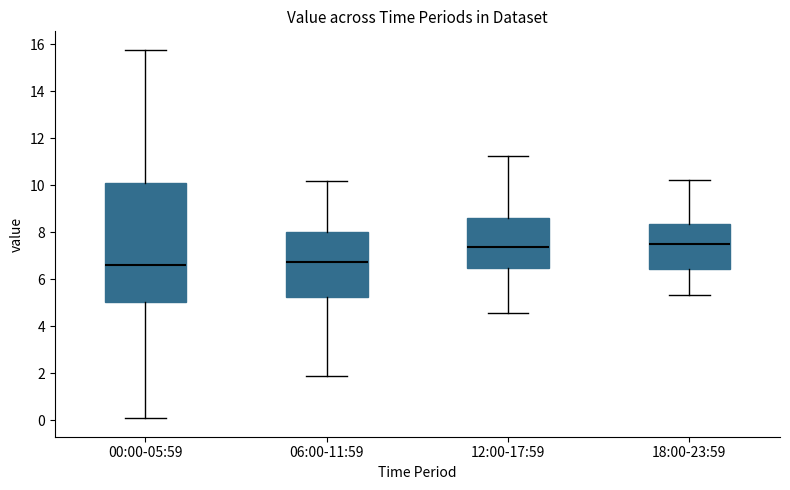

Reading left to right, read every box against the y-axis: the position of its median line, the range the box covers, and the ends of its whiskers. The values are not printed on the chart, so give them approximately, as read against the axis.

00:00-05:59: median 6.6, box 5.0 to 10.2, whiskers 0.0 to 15.8
06:00-11:59: median 6.8, box 5.2 to 8.0, whiskers 2.0 to 10.2
12:00-17:59: median 7.4, box 6.4 to 8.6, whiskers 4.6 to 11.2
18:00-23:59: median 7.6, box 6.4 to 8.4, whiskers 5.4 to 10.2